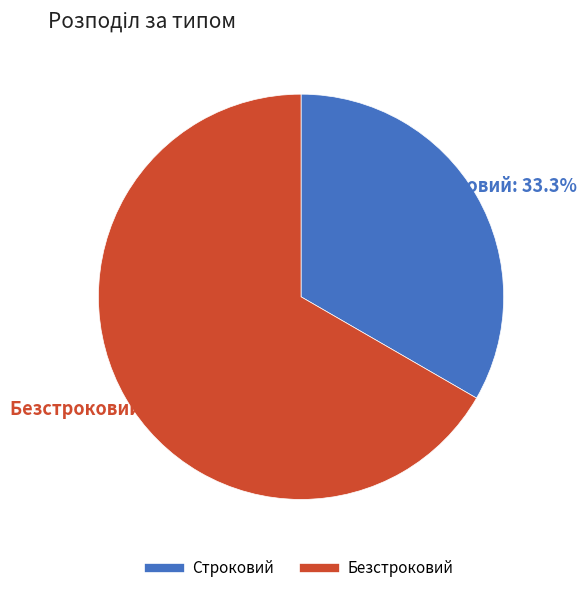

Between Строковий and Безстроковий, which is larger?

Безстроковий